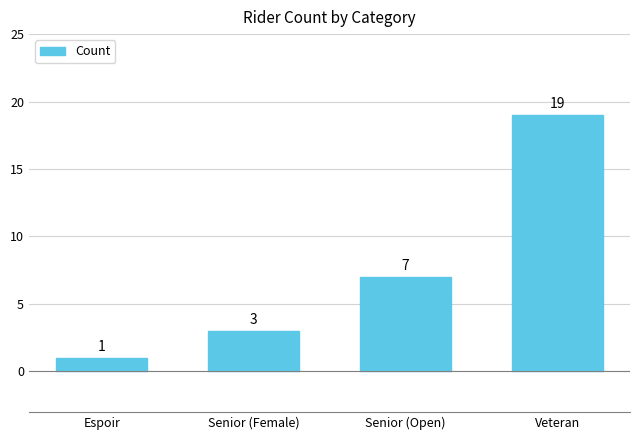

What is the value of the 3rd bar from the left?

7